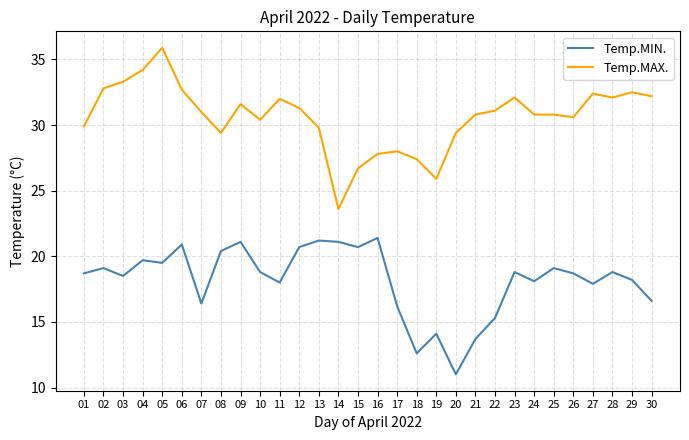

What value does the Temp.MIN. series have at 12?

20.7